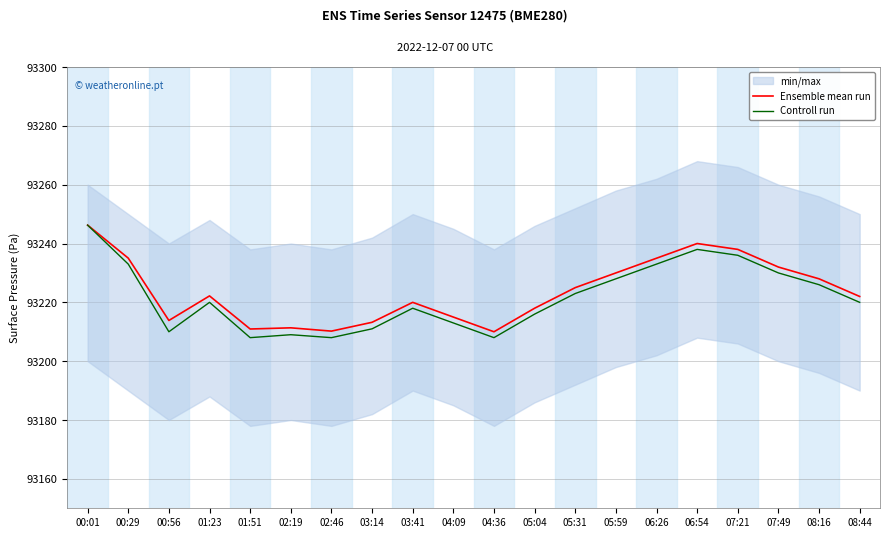

Is it true that Controll run equals 93220.0 at 08:44?

True